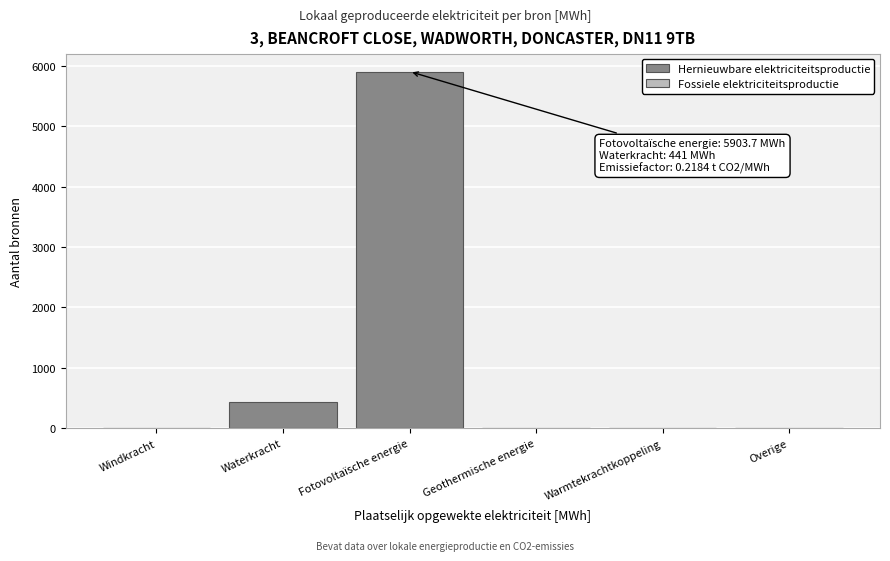

Reading left to right, list all the values displayed in this chart.

Windkracht=0.0	Waterkracht=441.0	Fotovoltaïsche energie=5903.7	Geothermische energie=0.0	Warmtekrachtkoppeling=0.0	Overige=0.0